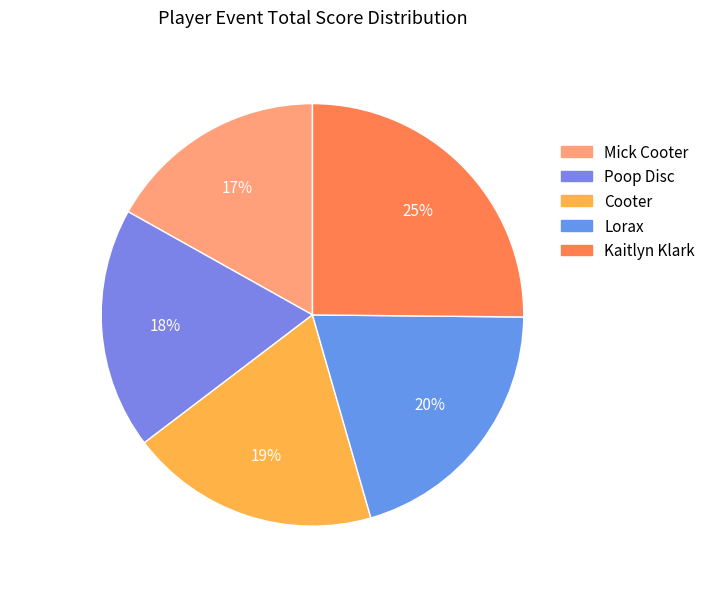

What percentage is the Poop Disc slice, to the nearest percent?

18%